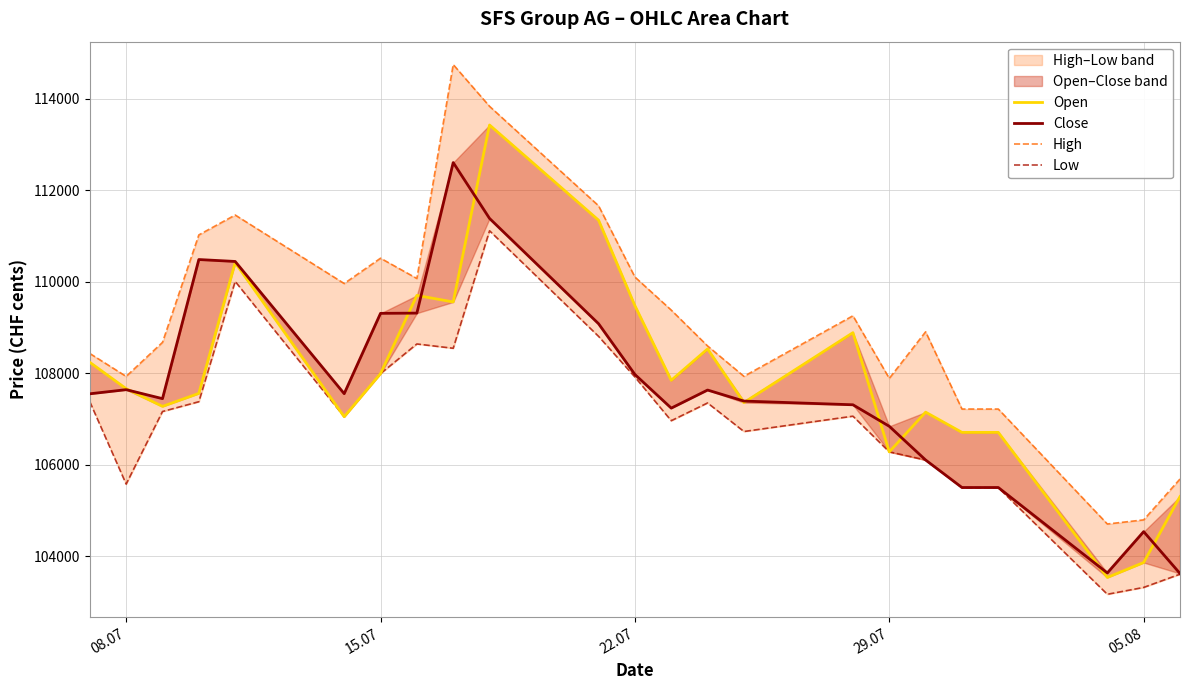

Reading left to right, what are all the values shown in this chart?

Open: 108235	107659	107272	107556	110413	107046	107988	109697	109554	113421	111341	109473	107842	108528	107355	108883	106278	107146	106704	106704	103534	103860	105302
Close: 107547	107637	107441	110481	110439	107550	109305	109310	112600	111379	109078	107969	107234	107629	107388	107307	106837	106100	105499	105499	103632	104535	103620
High: 108428	107927	108671	111019	111454	109957	110510	110067	114742	113829	111656	110099	109376	108592	107929	109252	107884	108902	107214	107214	104702	104792	105685
Low: 107373	105574	107160	107374	110003	107046	107988	108636	108542	111110	108802	107914	106959	107347	106723	107058	106278	106100	105496	105496	103166	103316	103605